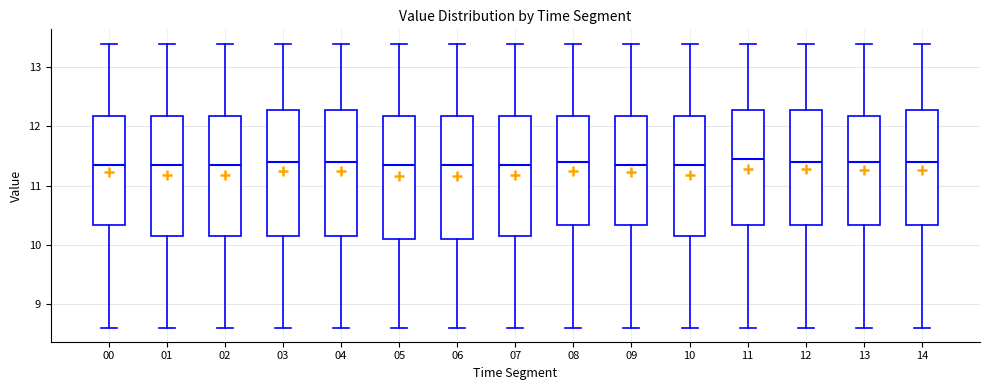

Reading left to right, transcribe this box plot: for each box, give where its median line is, the range the box spans, and where its two whiskers end, as read against the y-axis. The values are not printed on the chart, so give them approximately, as read against the axis.

00: median 11.4, box 10.3 to 12.2, whiskers 8.6 to 13.4
01: median 11.4, box 10.2 to 12.2, whiskers 8.6 to 13.4
02: median 11.4, box 10.2 to 12.2, whiskers 8.6 to 13.4
03: median 11.4, box 10.2 to 12.3, whiskers 8.6 to 13.4
04: median 11.4, box 10.2 to 12.3, whiskers 8.6 to 13.4
05: median 11.4, box 10.1 to 12.2, whiskers 8.6 to 13.4
06: median 11.4, box 10.1 to 12.2, whiskers 8.6 to 13.4
07: median 11.4, box 10.2 to 12.2, whiskers 8.6 to 13.4
08: median 11.4, box 10.3 to 12.2, whiskers 8.6 to 13.4
09: median 11.4, box 10.3 to 12.2, whiskers 8.6 to 13.4
10: median 11.4, box 10.2 to 12.2, whiskers 8.6 to 13.4
11: median 11.5, box 10.3 to 12.3, whiskers 8.6 to 13.4
12: median 11.4, box 10.3 to 12.3, whiskers 8.6 to 13.4
13: median 11.4, box 10.3 to 12.2, whiskers 8.6 to 13.4
14: median 11.4, box 10.3 to 12.3, whiskers 8.6 to 13.4